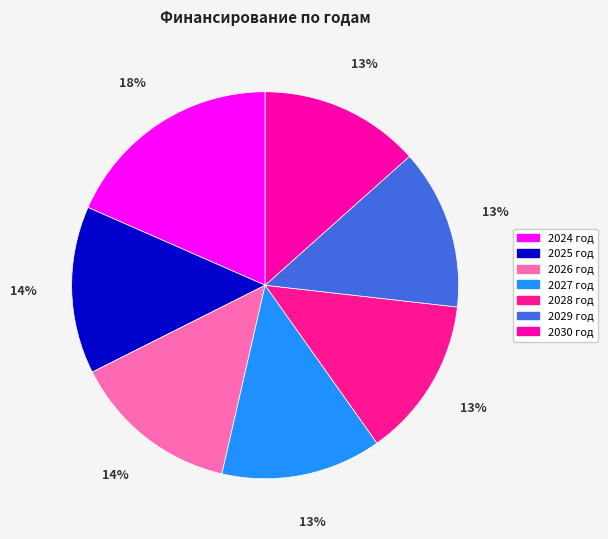

To the nearest percent, what portion does 2029 год represent?

13%